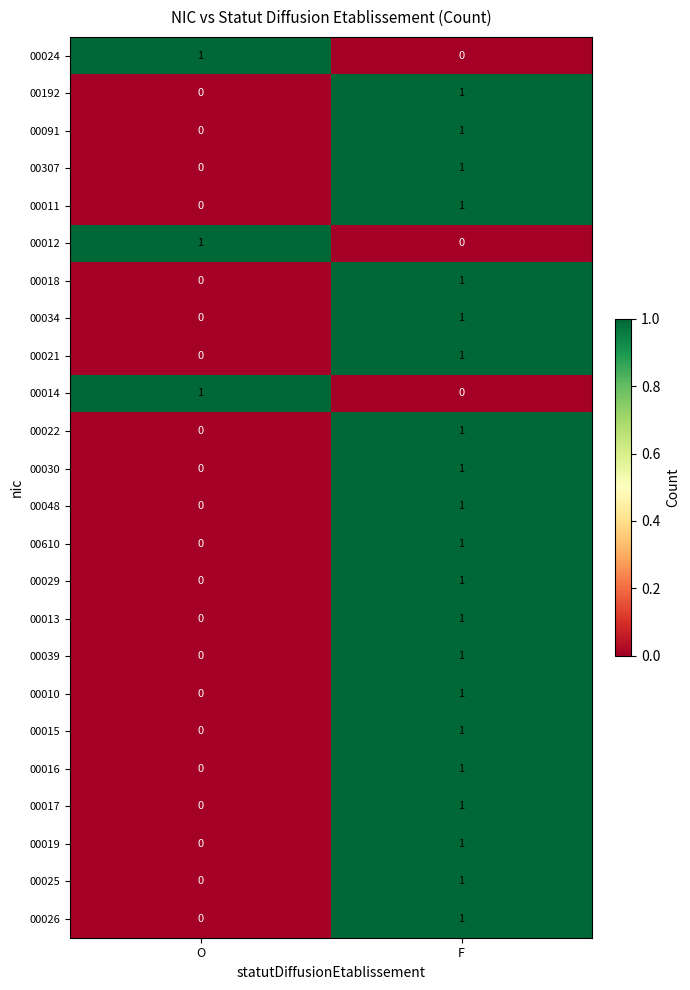

Is it true that 00307 equals 1 at F?

True